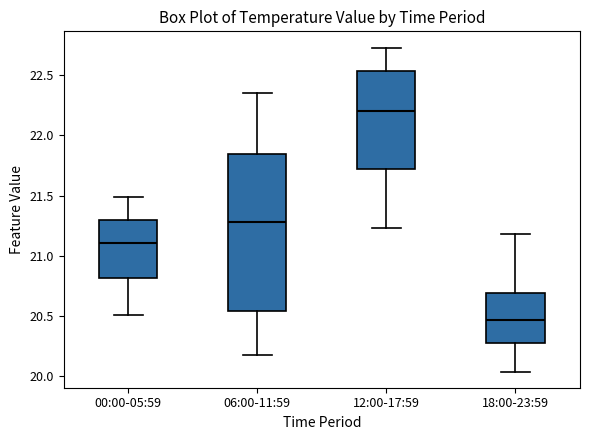

Reading left to right, read every box against the y-axis: the position of its median line, the range the box covers, and the ends of its whiskers. The values are not printed on the chart, so give them approximately, as read against the axis.

00:00-05:59: median 21.10, box 20.80 to 21.30, whiskers 20.50 to 21.50
06:00-11:59: median 21.30, box 20.55 to 21.85, whiskers 20.20 to 22.35
12:00-17:59: median 22.20, box 21.70 to 22.55, whiskers 21.25 to 22.75
18:00-23:59: median 20.45, box 20.30 to 20.70, whiskers 20.05 to 21.20